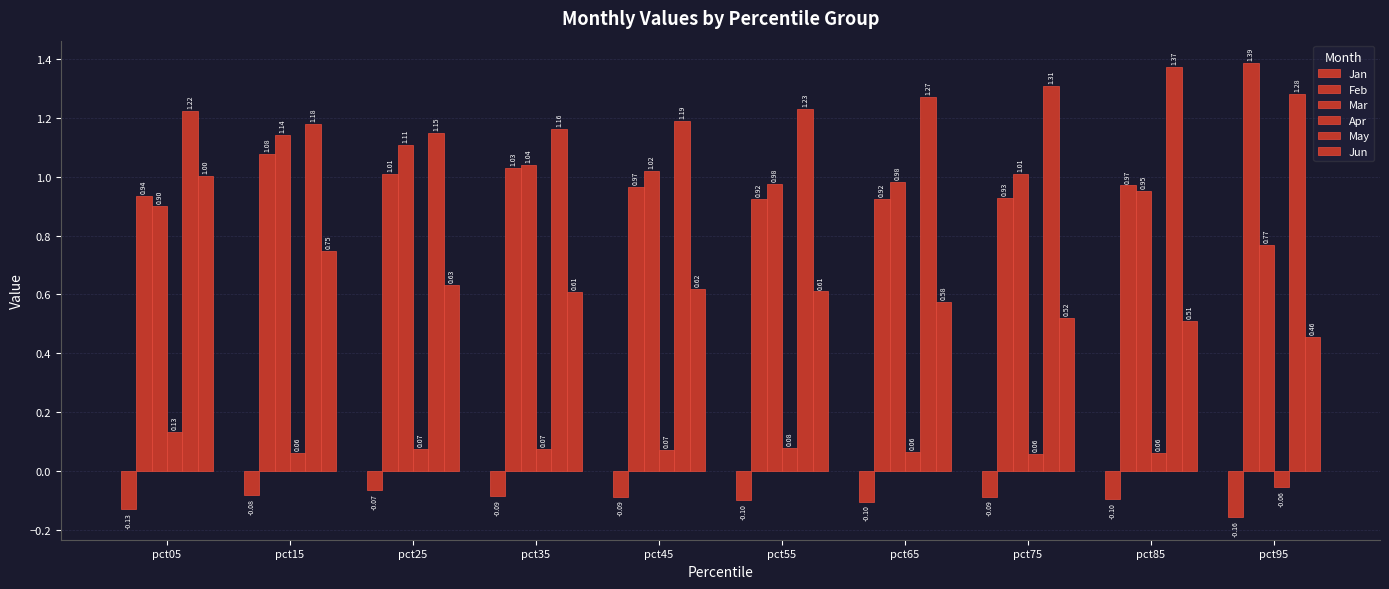

At which label does Apr first exceed 0?

pct05